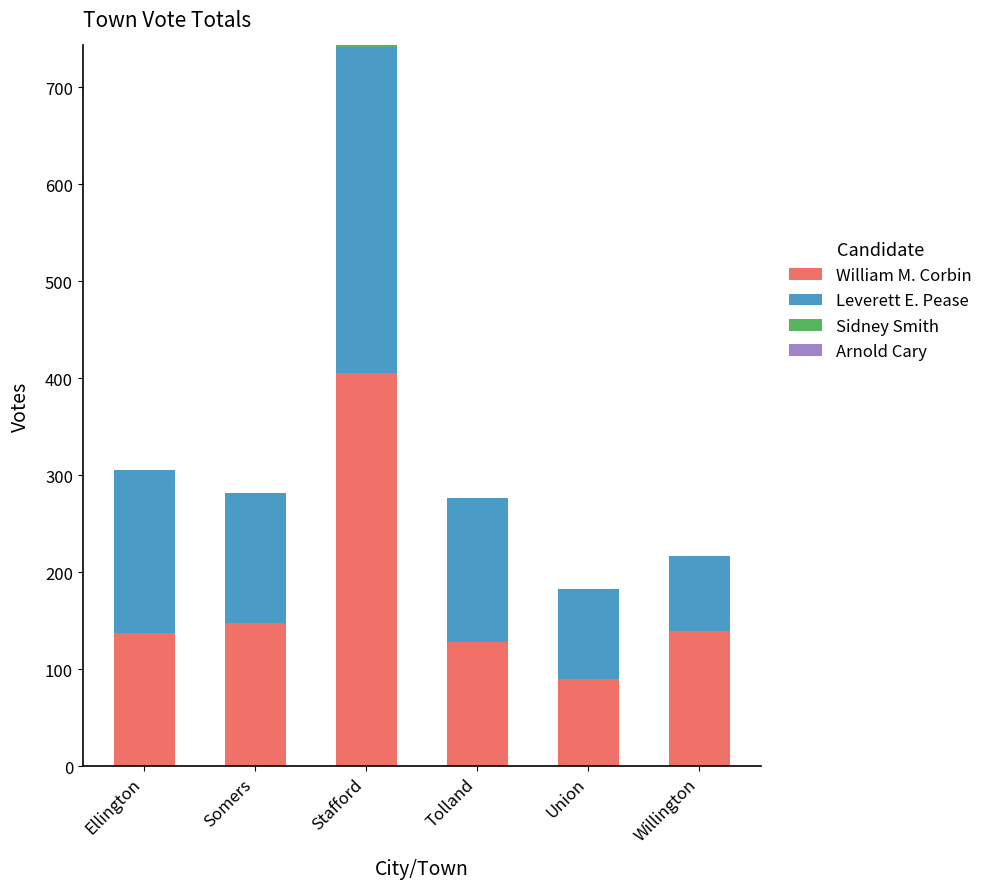

The William M. Corbin series shows 80 at Willington. True or false?

False